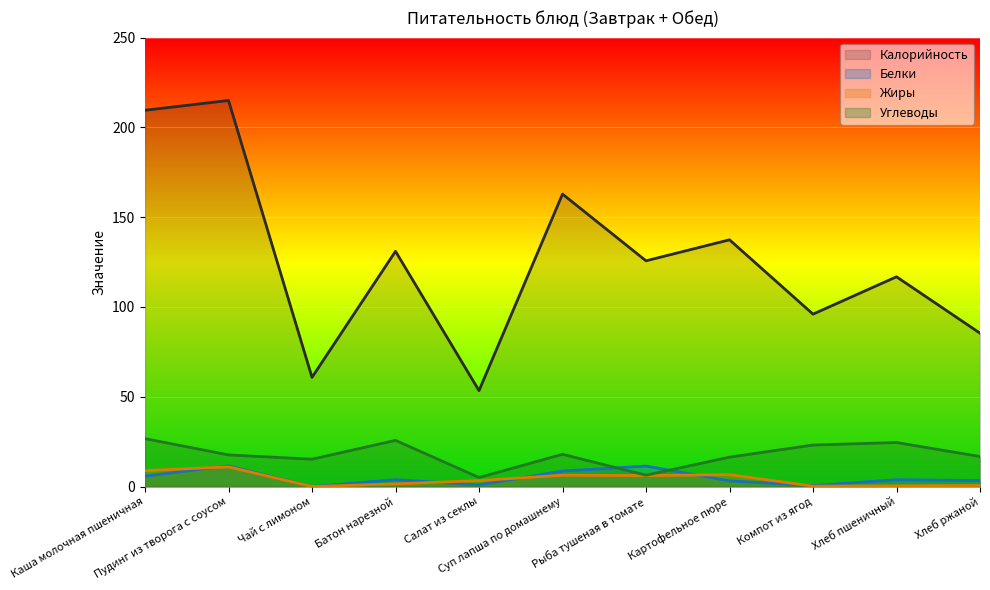

Where is the first local maximum for Жиры?

Пудинг из творога с соусом